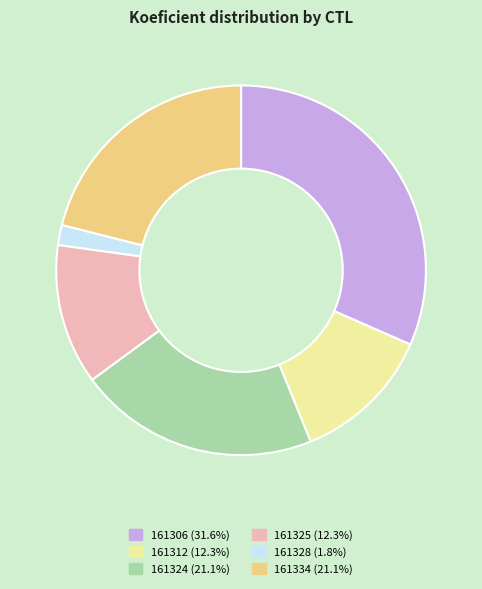

How many slices are in this pie chart?

6